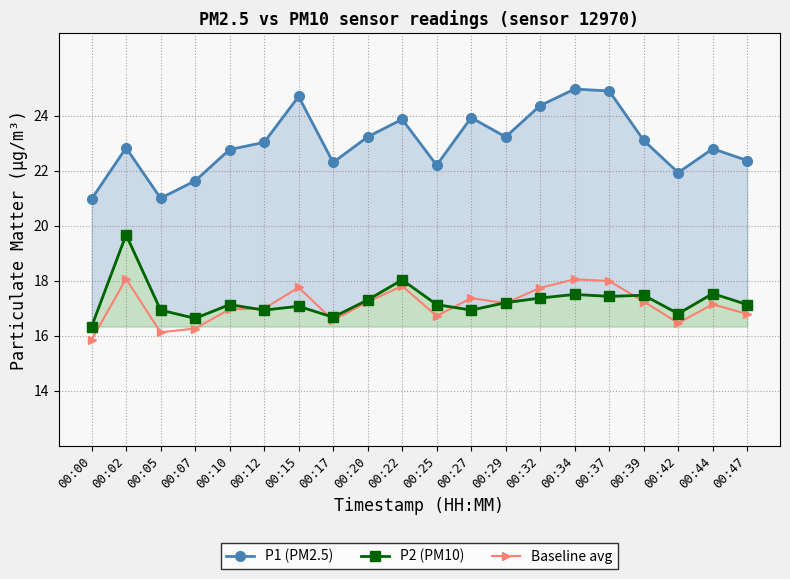

True or false: Baseline avg has more than 2 interior local peaks.

True